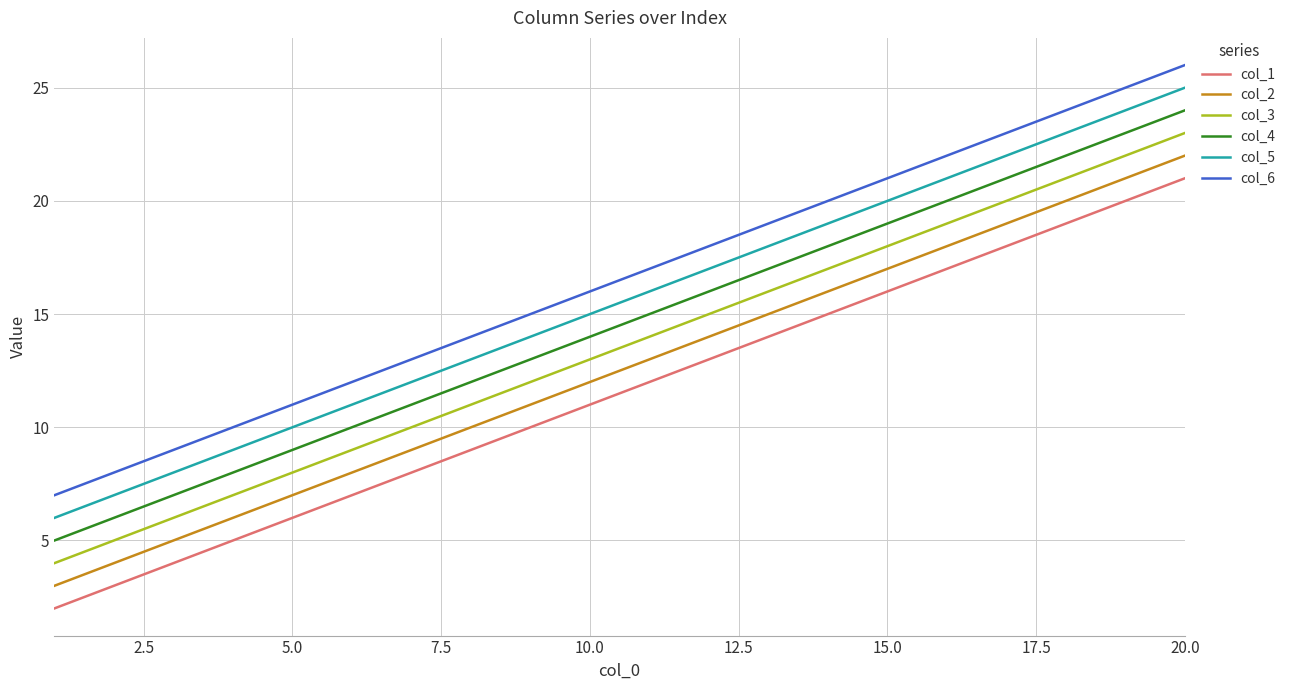

True or false: col_5 has more than 1 interior local peaks.

False